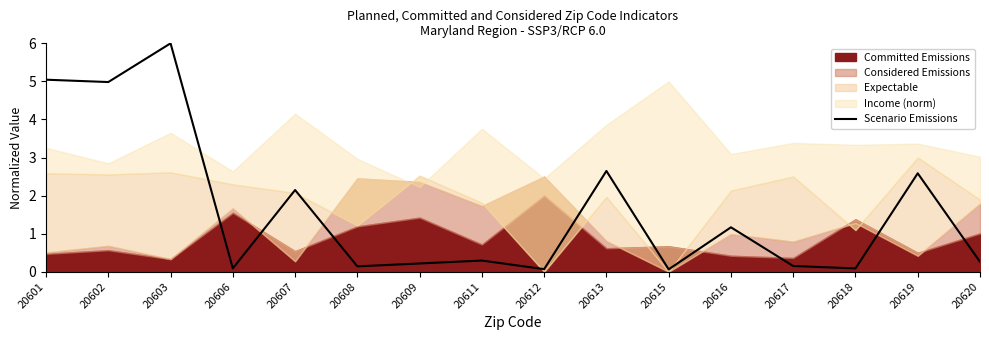

How many points are higher than both their immediate neighbors (excluding endpoints)?

6